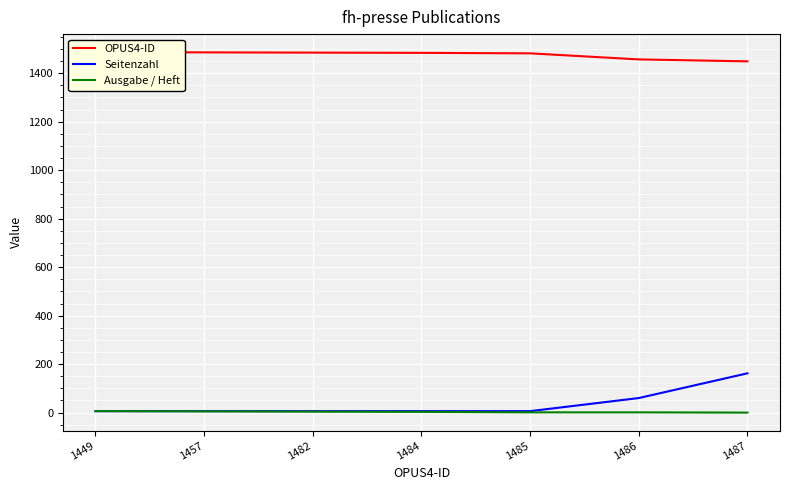

Between 1487 and 1457, which is larger?

1457